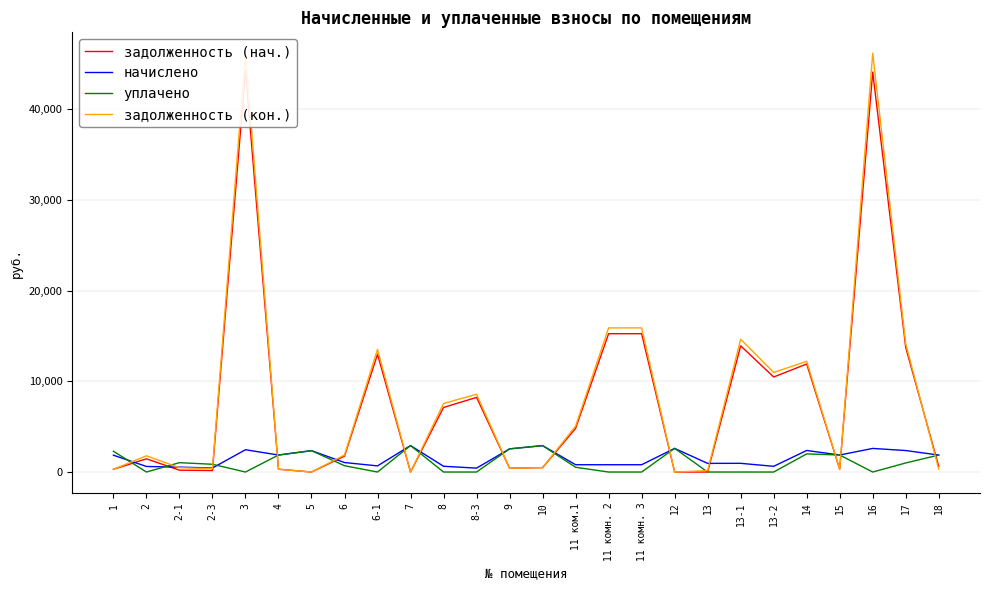

How many distinct data groups are displayed?

4